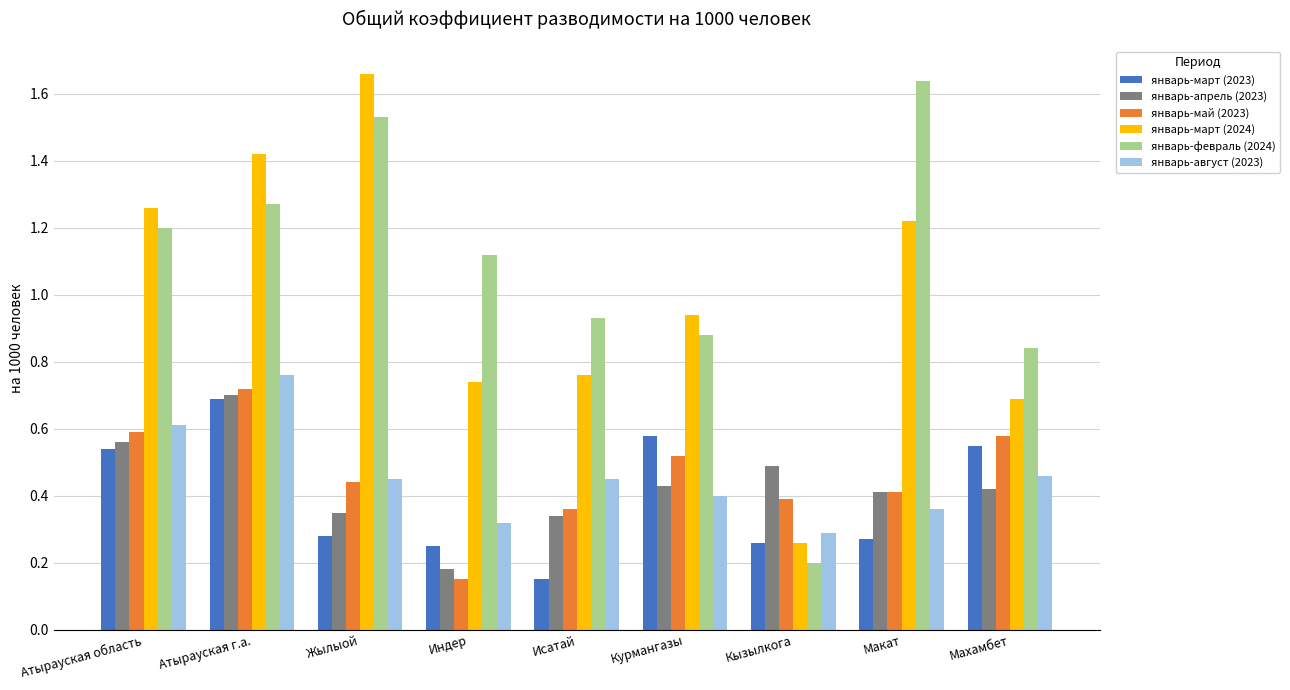

Is it true that январь-февраль (2024) equals 0.1 at Кызылкога?

False